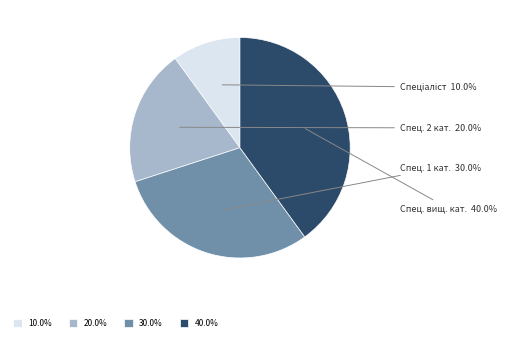

Does any single category account for the majority?

No